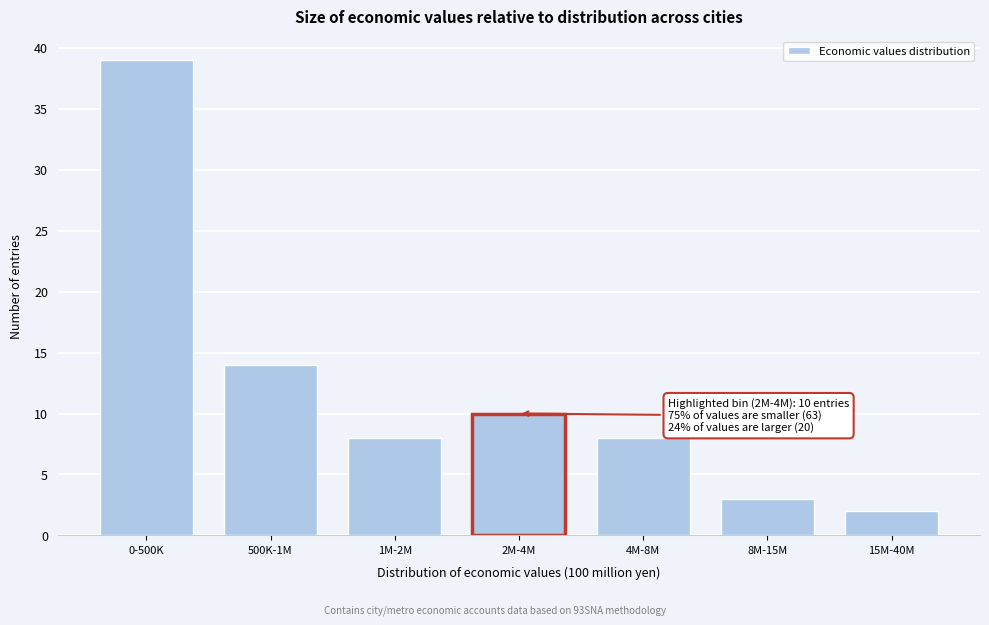

Reading left to right, extract all data points from this chart.

0-500K=39	500K-1M=14	1M-2M=8	2M-4M=10	4M-8M=8	8M-15M=3	15M-40M=2